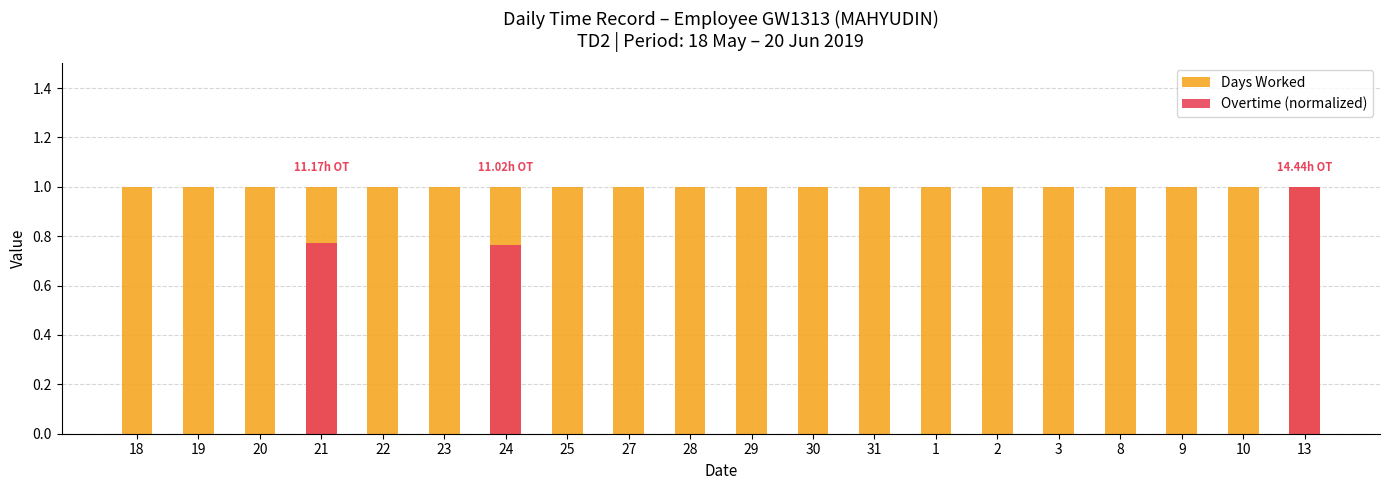

At how many categories does at least one series exceed 0?

20